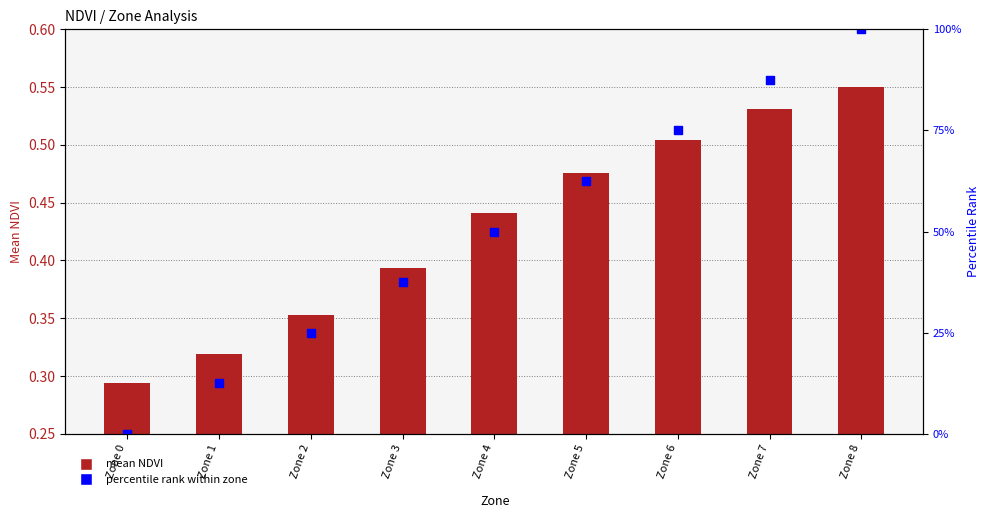

At how many categories does at least one series exceed 89?

1